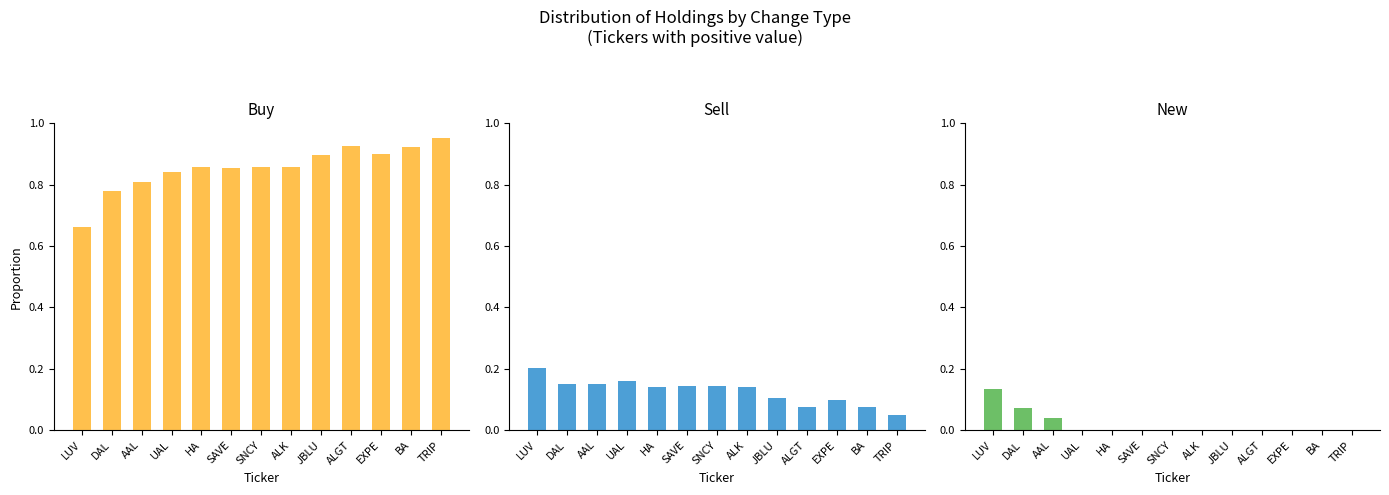

The New series shows 0.0 at JBLU. True or false?

False